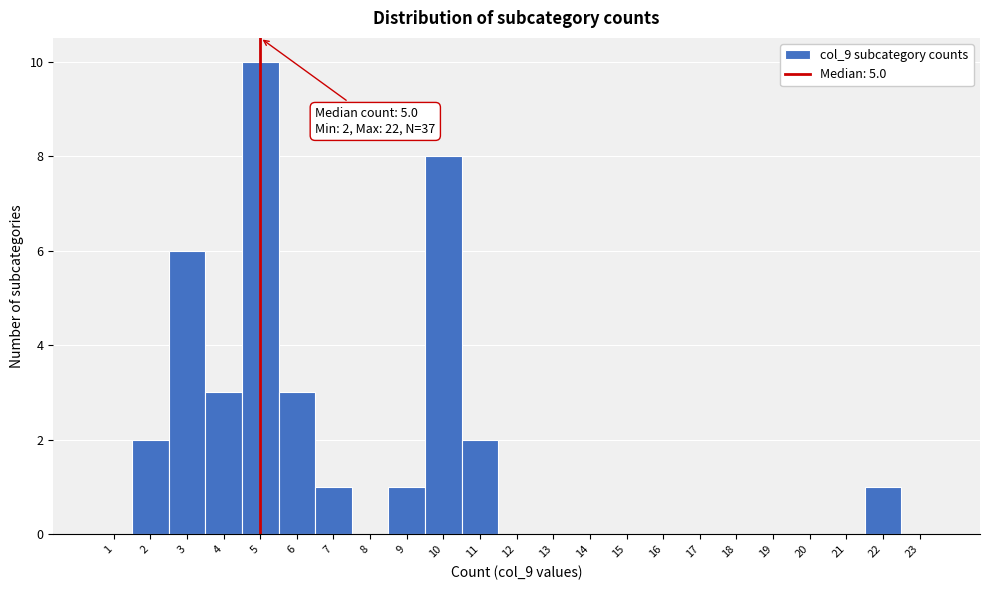

Over which range of the x-axis is the bar tallest?

4.5 to 5.5